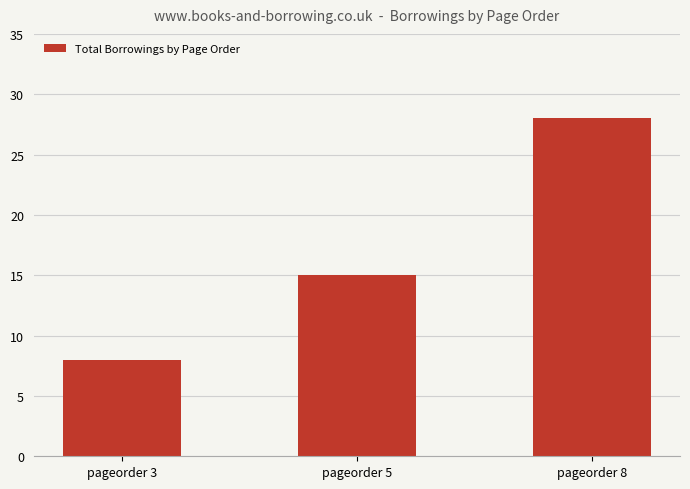

What is the difference between the maximum and minimum values?

20